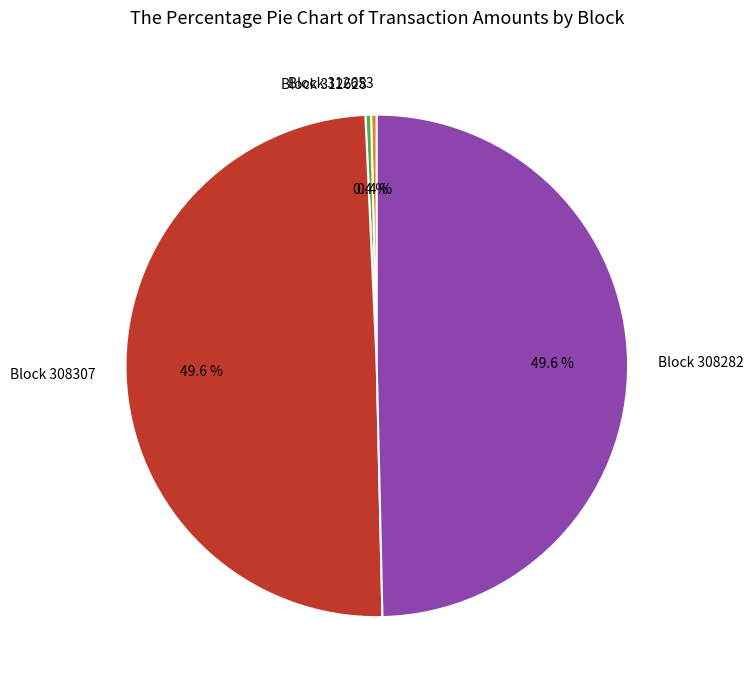

Does any single category account for the majority?

No